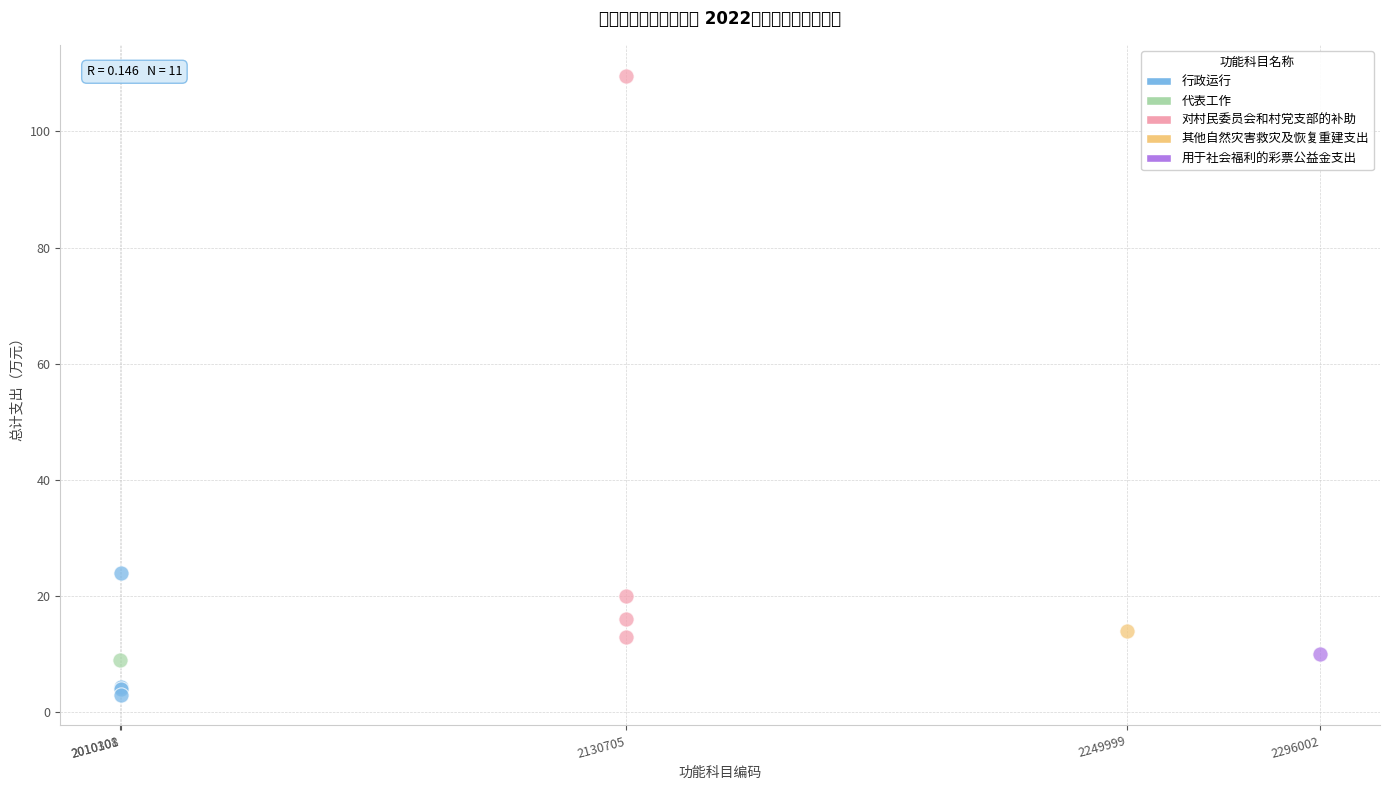

Which series reaches the minimum Y coordinate?

行政运行